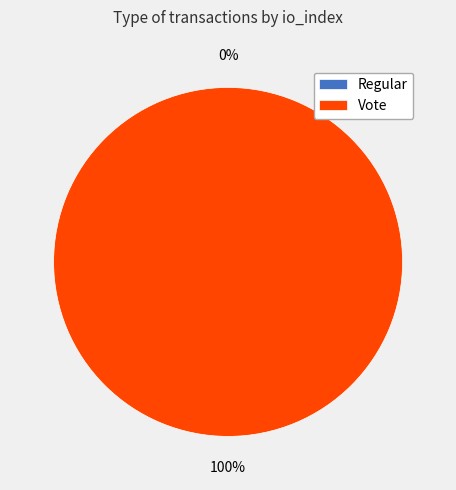

Is the sum of Regular and Vote greater than half?

Yes